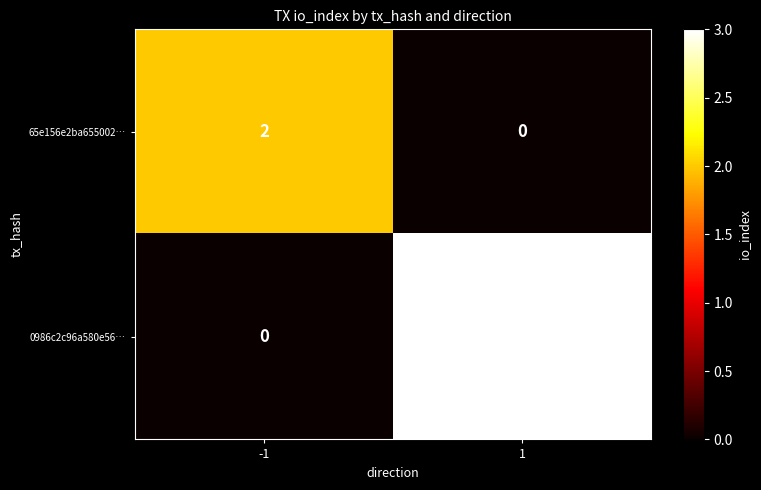

Which series has the largest range (max minus min)?

0986c2c96a580e56…